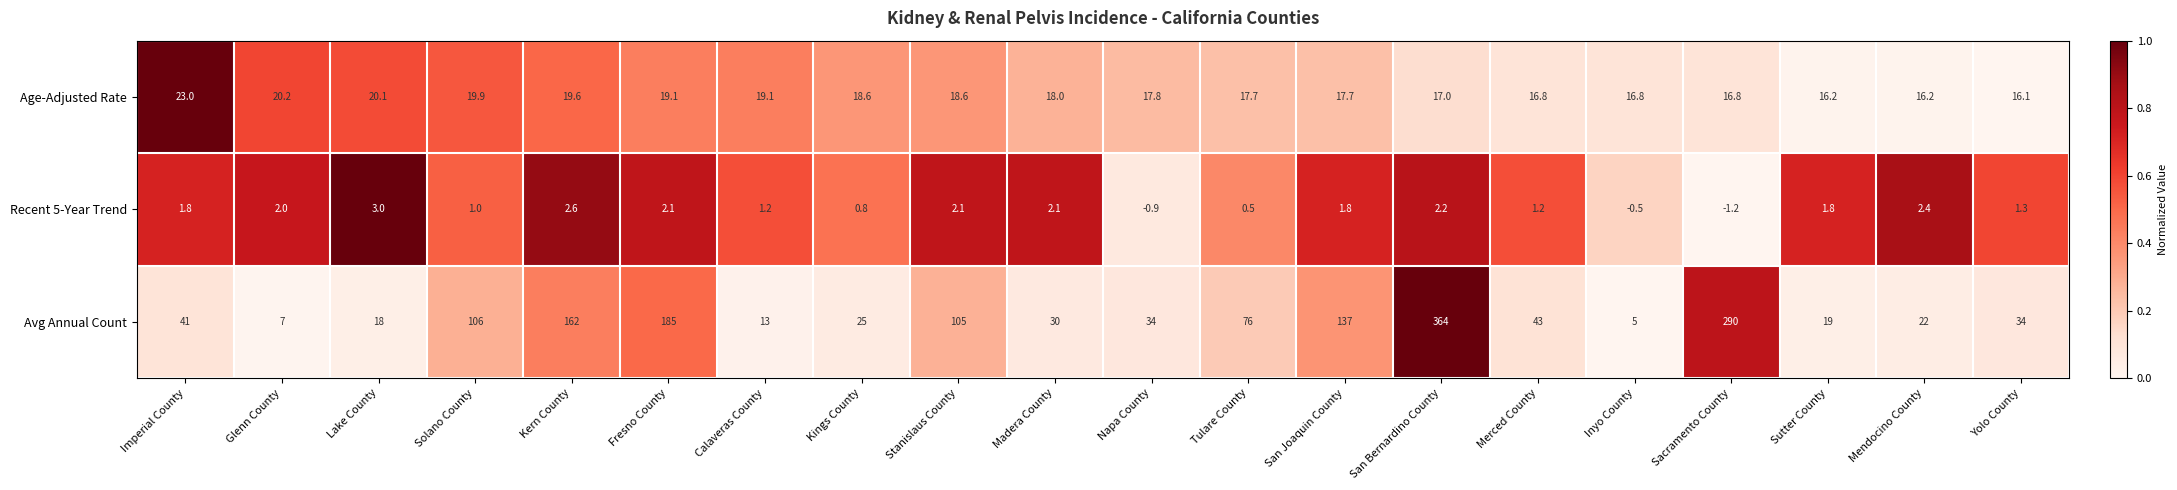

What is the difference between the maximum and minimum values in the Recent 5-Year Trend series?

4.2